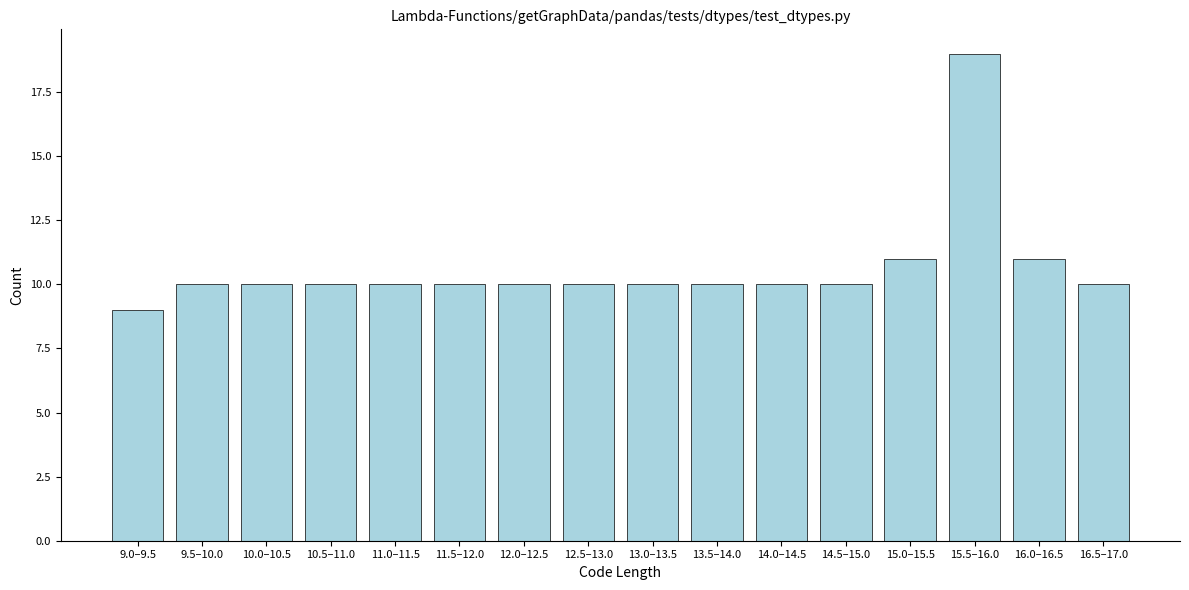

Reading left to right, extract all data points from this chart.

9	10	10	10	10	10	10	10	10	10	10	10	11	19	11	10